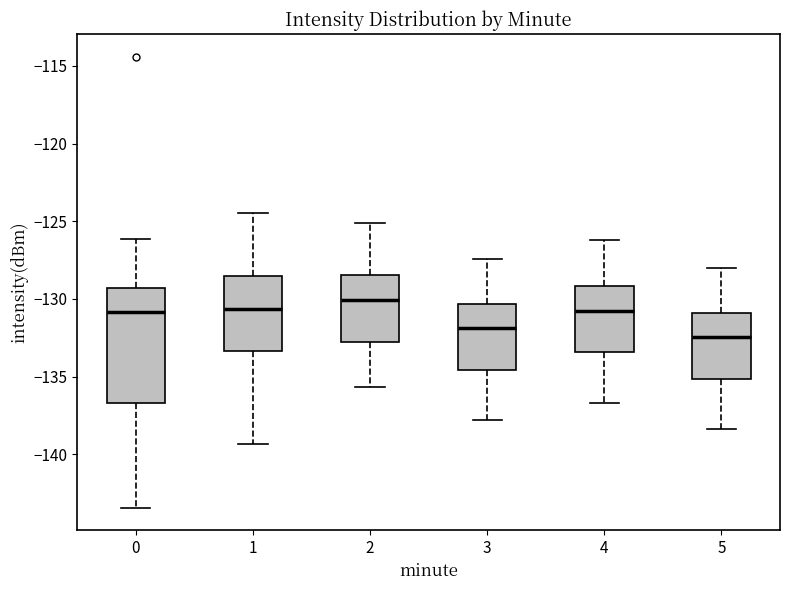

Where is the lower edge of the box at x = 5 on the y-axis? The values are not printed on the chart, so give them approximately, as read against the axis.

-135.0